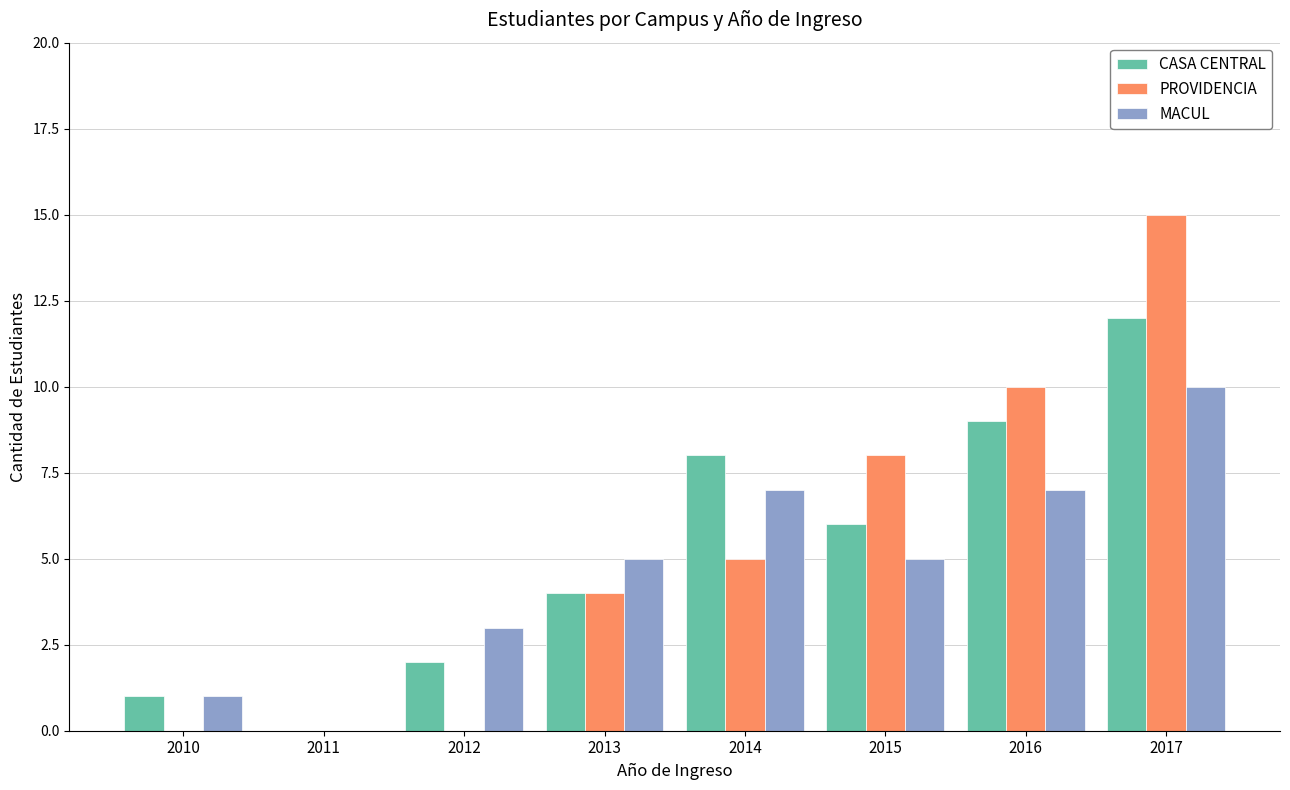

How many positive values does the MACUL series have?

7